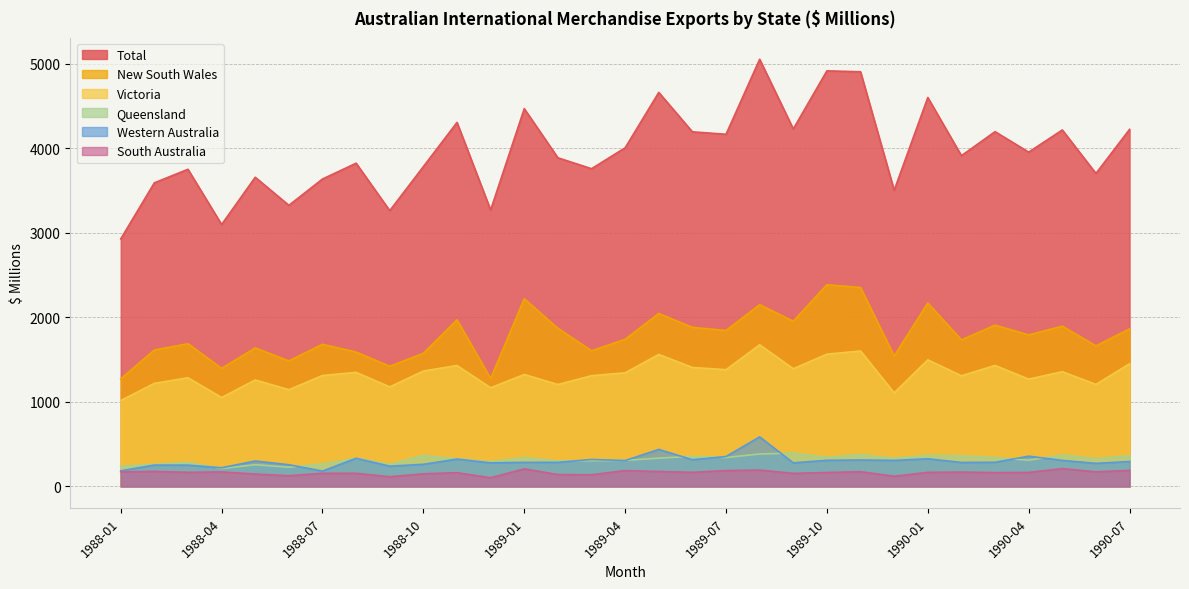

Rank the categories by Western Australia value from lowest to highest.

1988-07, 1988-01, 1988-04, 1988-09, 1988-03, 1988-02, 1988-06, 1988-10, 1990-06, 1988-12, 1989-09, 1990-02, 1989-01, 1989-02, 1990-03, 1990-07, 1988-05, 1989-04, 1989-12, 1990-05, 1989-10, 1989-11, 1989-06, 1989-03, 1988-11, 1990-01, 1988-08, 1989-07, 1990-04, 1989-05, 1989-08